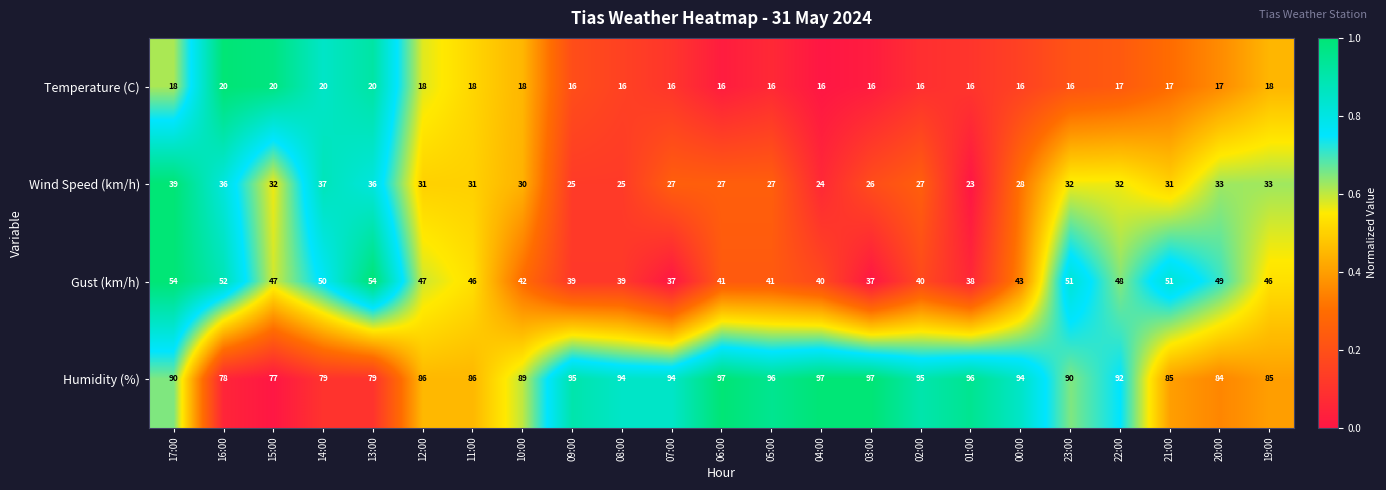

The value of Gust (km/h) at 12:00 is 47. True or false?

True